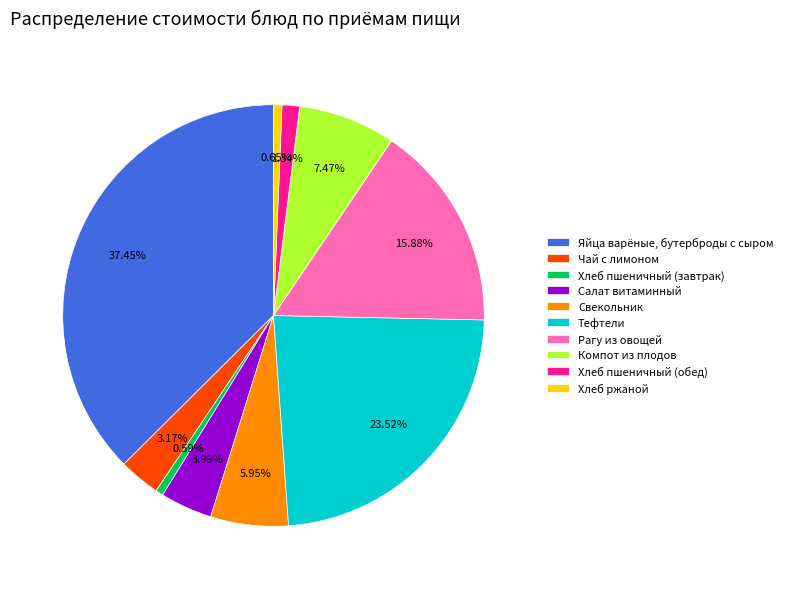

What percentage is the Хлеб пшеничный (завтрак) slice, to the nearest percent?

1%